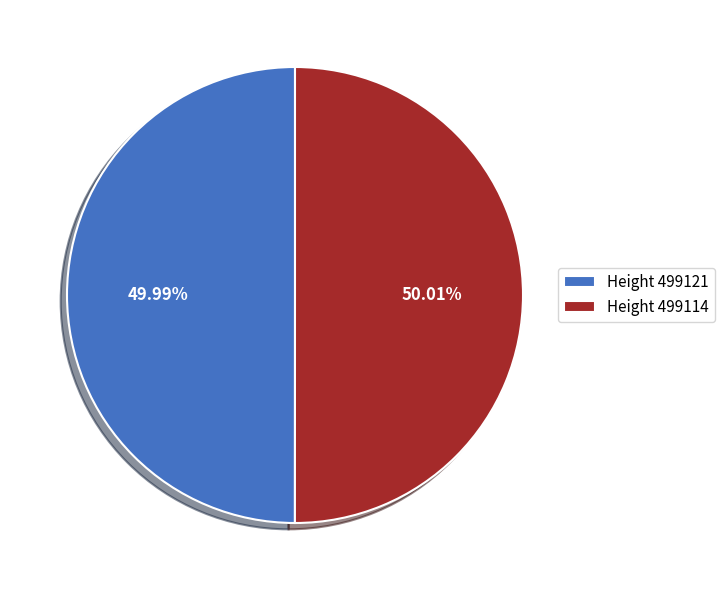

Combined, do Height 499121 and Height 499114 account for over 50%?

Yes